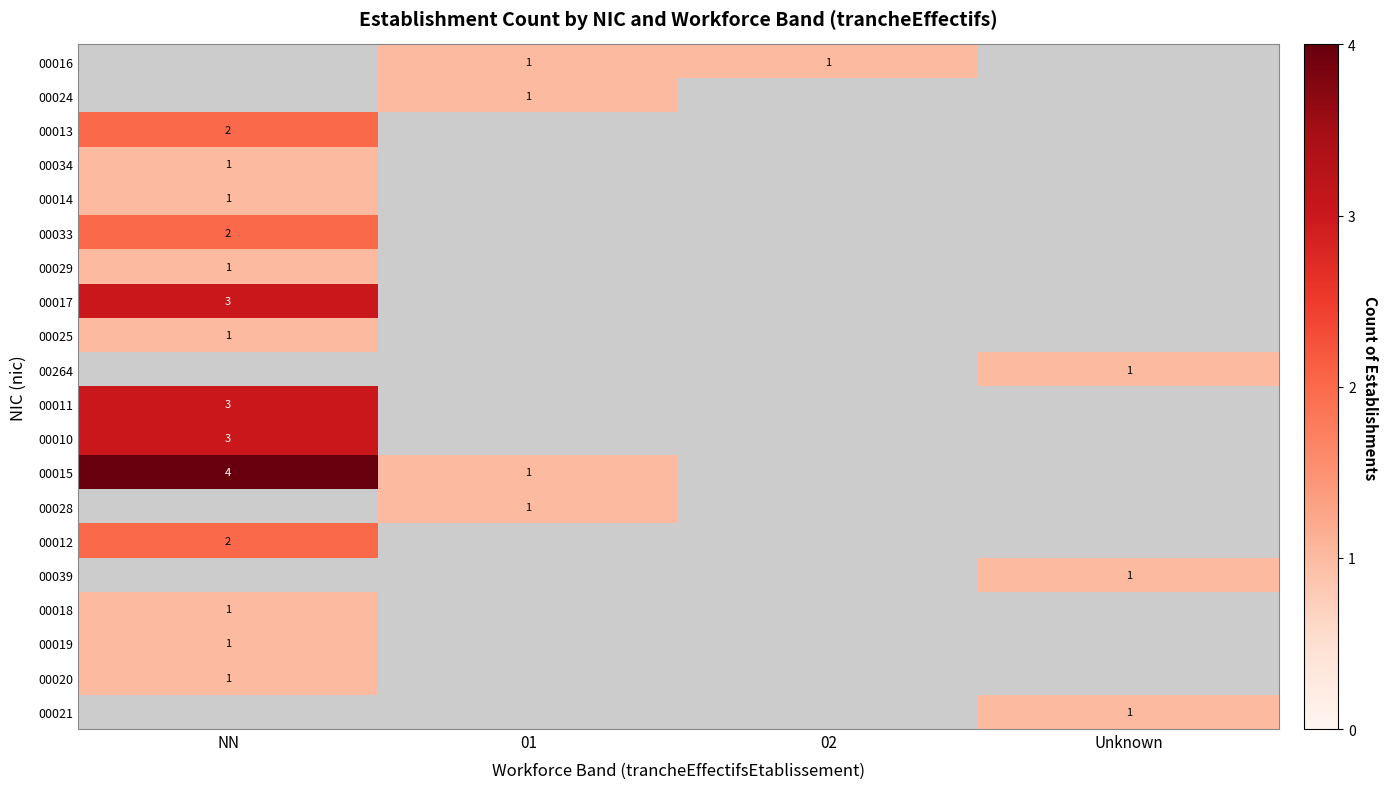

What is the sum of the 00015 values at 01 and NN?

5